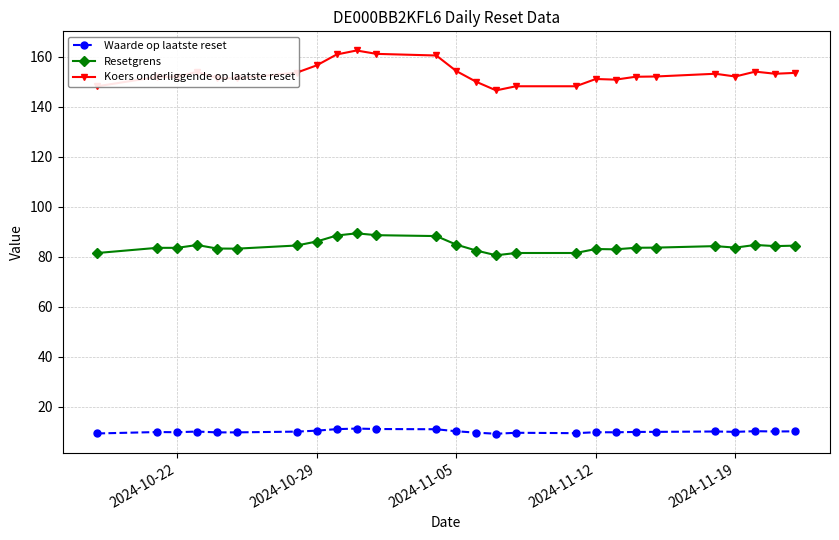

Rank the series by their maximum value, from lowest to highest.

Waarde op laatste reset, Resetgrens, Koers onderliggende op laatste reset